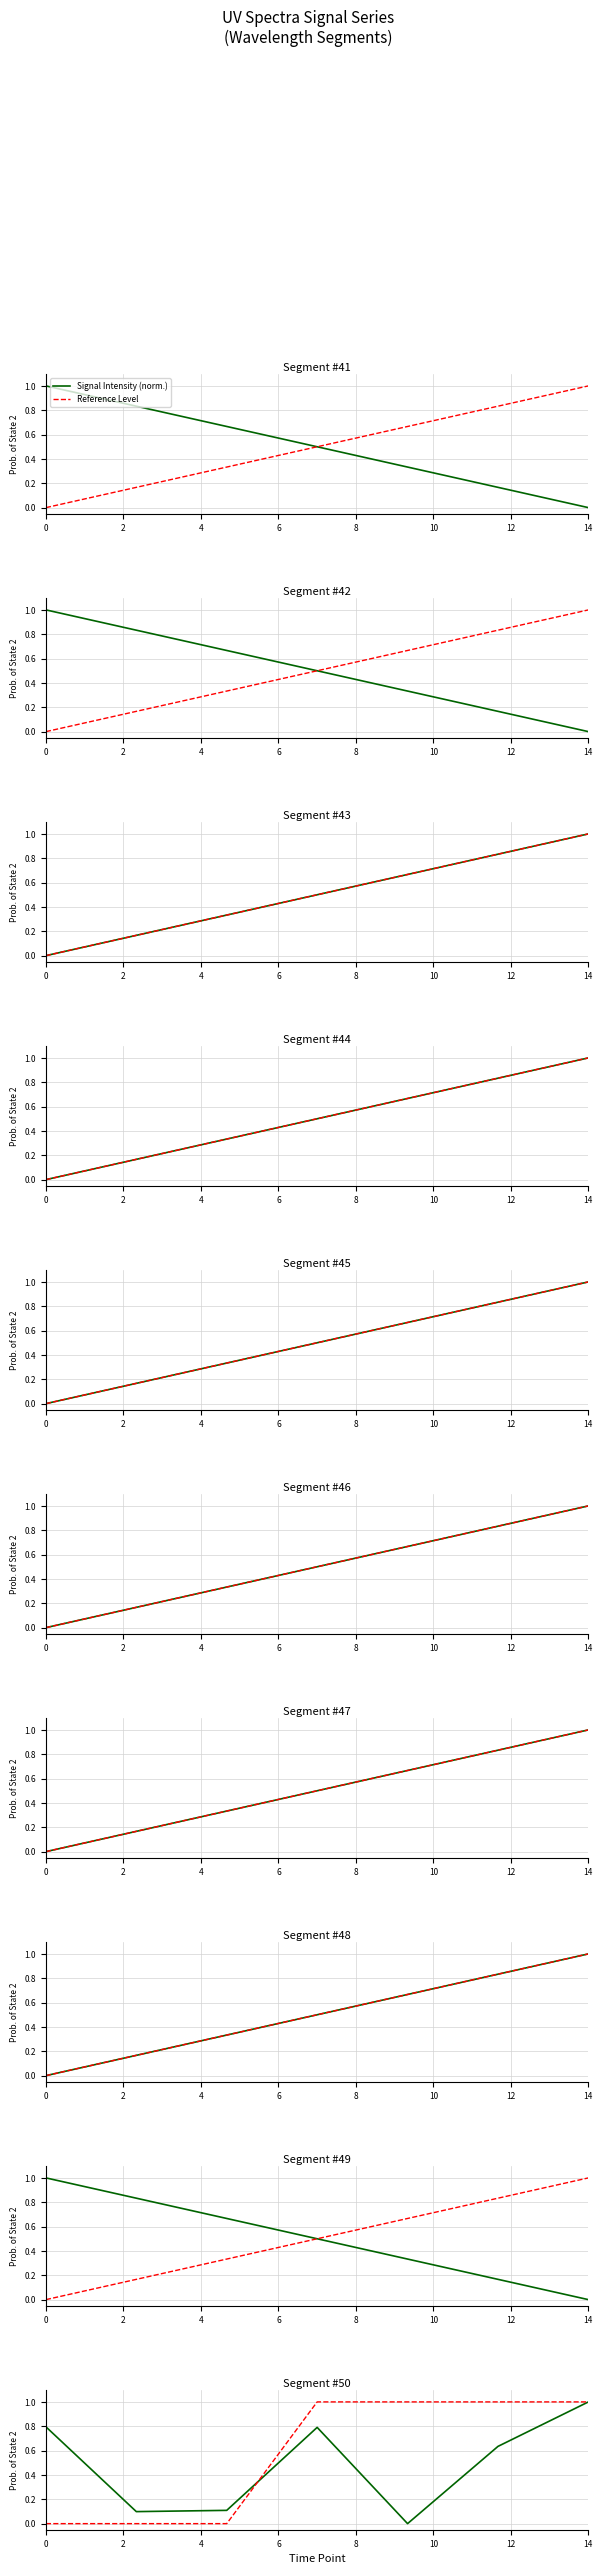

What is the maximum value shown in the chart?

1.0